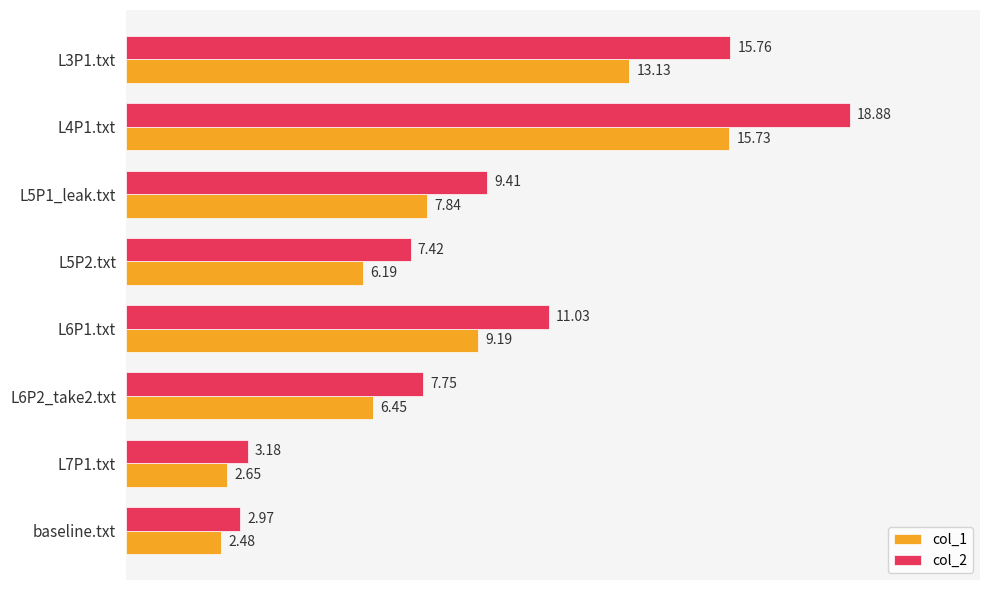

Which category has the lowest value in the col_2 series?

baseline.txt